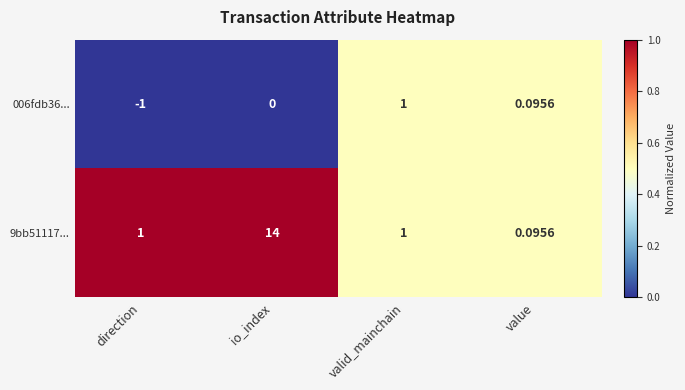

Is the value of 9bb51117... at io_index greater than the value of 006fdb36... at value?

Yes